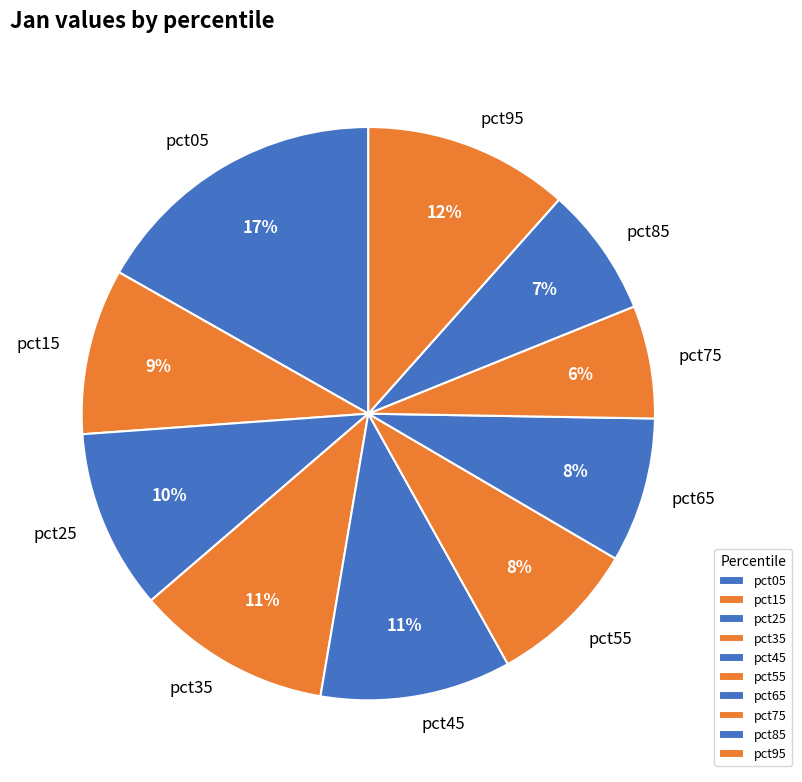

To the nearest percent, what portion does pct25 represent?

10%